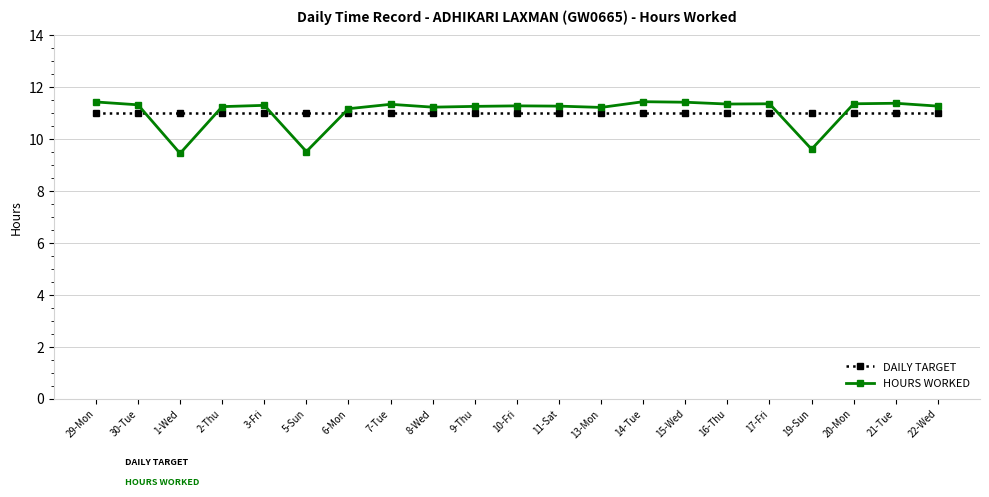

How many lines are shown in the chart?

2